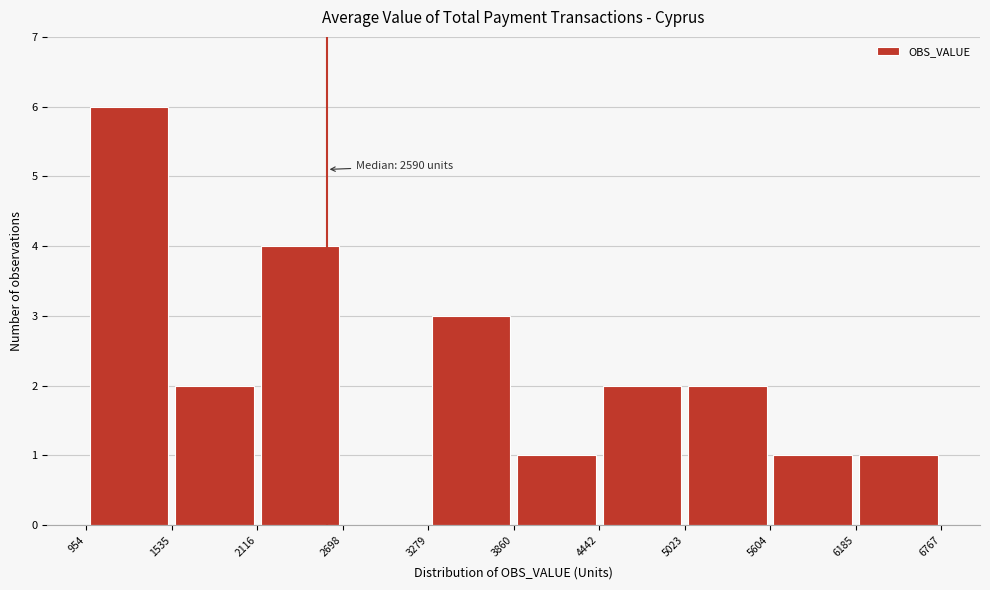

Which range on the x-axis has the tallest bar?

954 to 1535